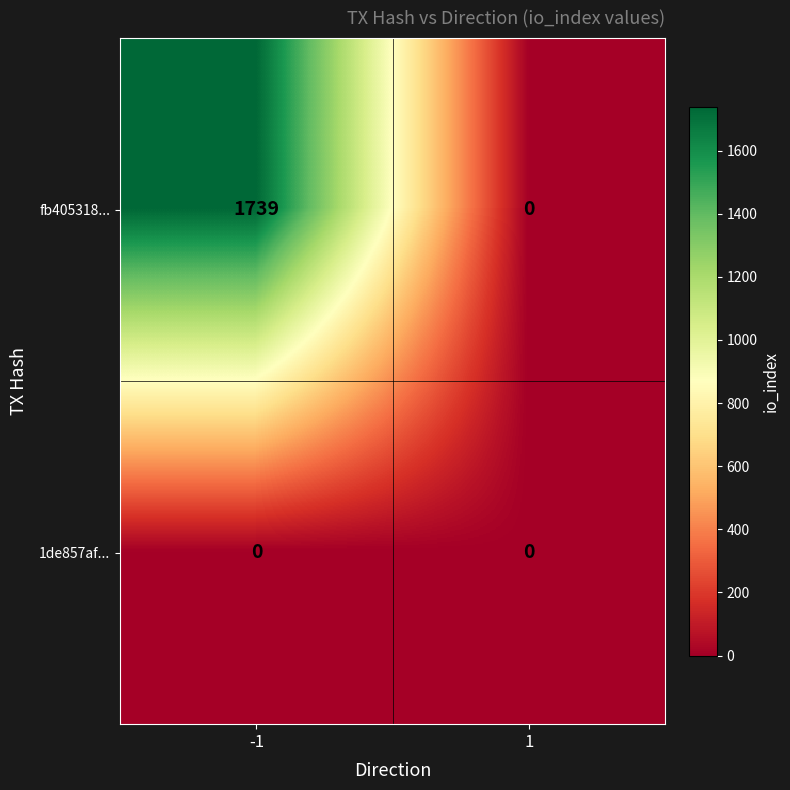

Rank the series by their maximum value, from lowest to highest.

1de857af..., fb405318...